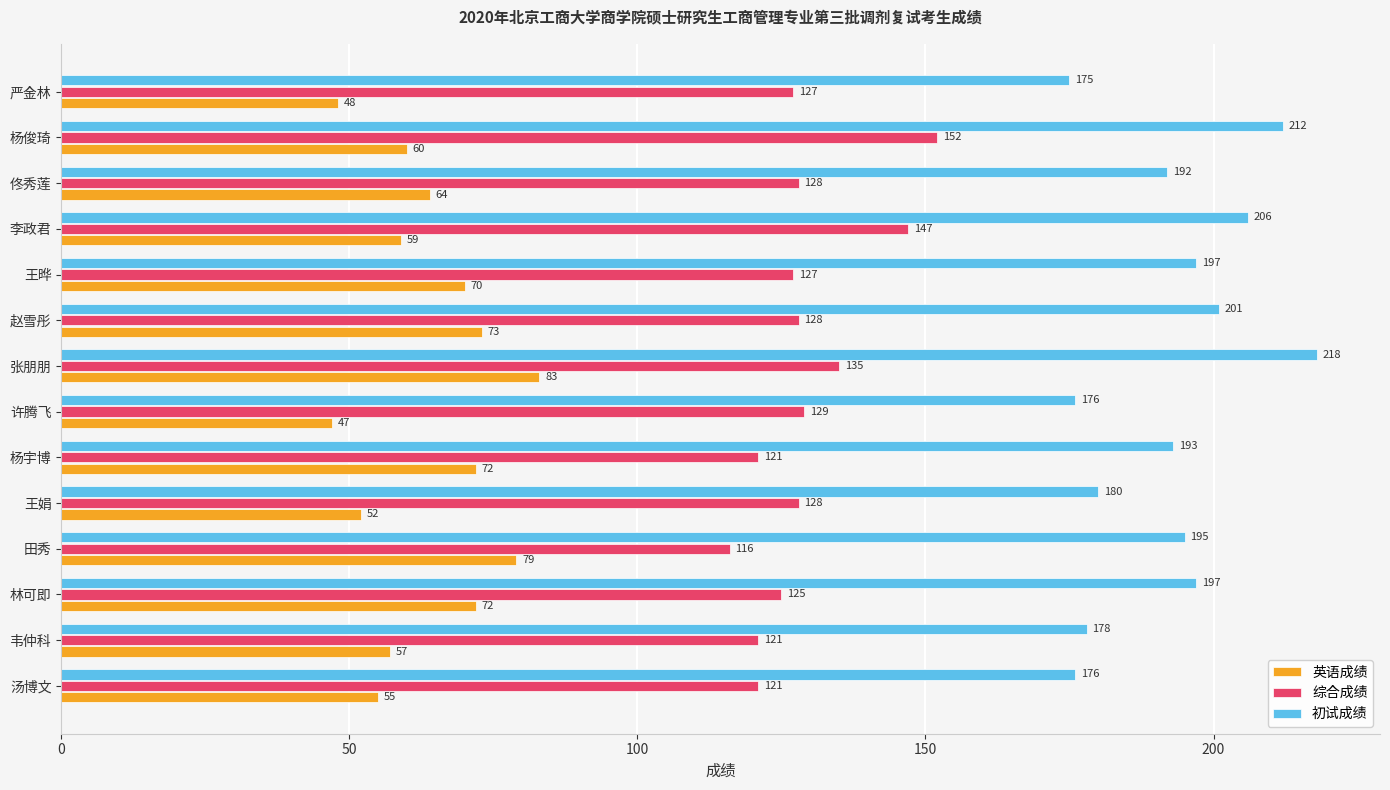

What are all the series names shown in the legend?

英语成绩, 综合成绩, 初试成绩